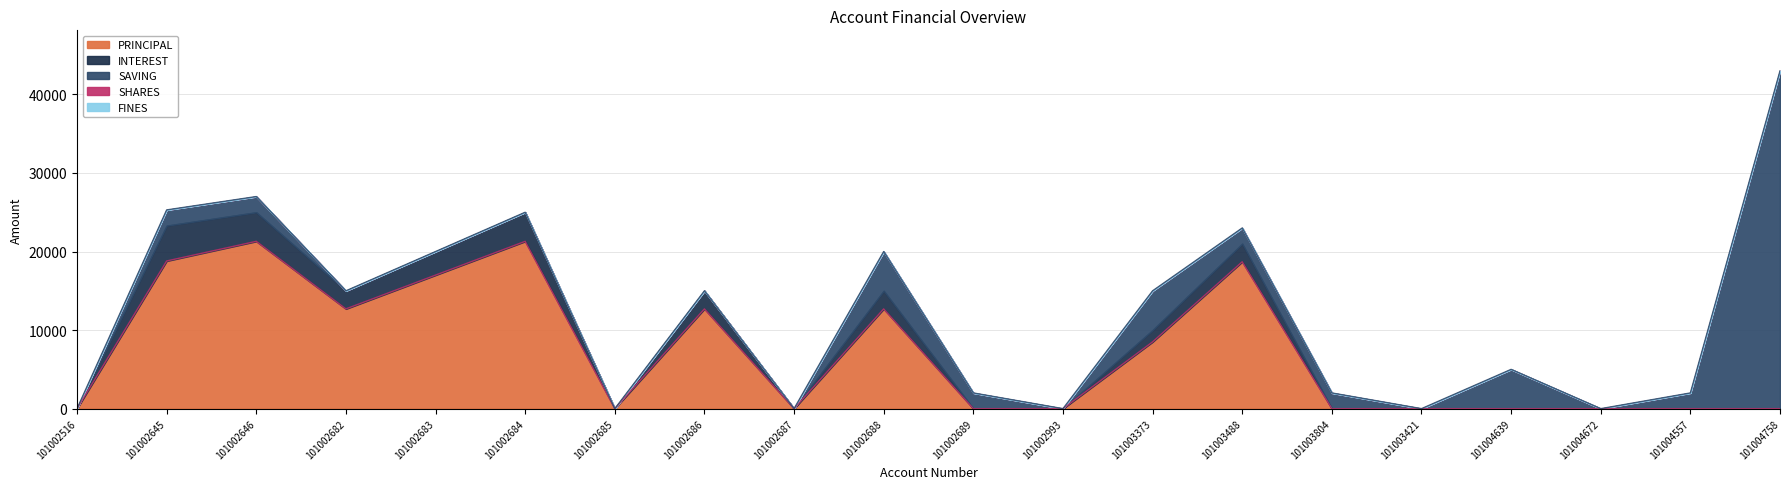

Rank the series by their maximum value, from lowest to highest.

SHARES, FINES, INTEREST, PRINCIPAL, SAVING